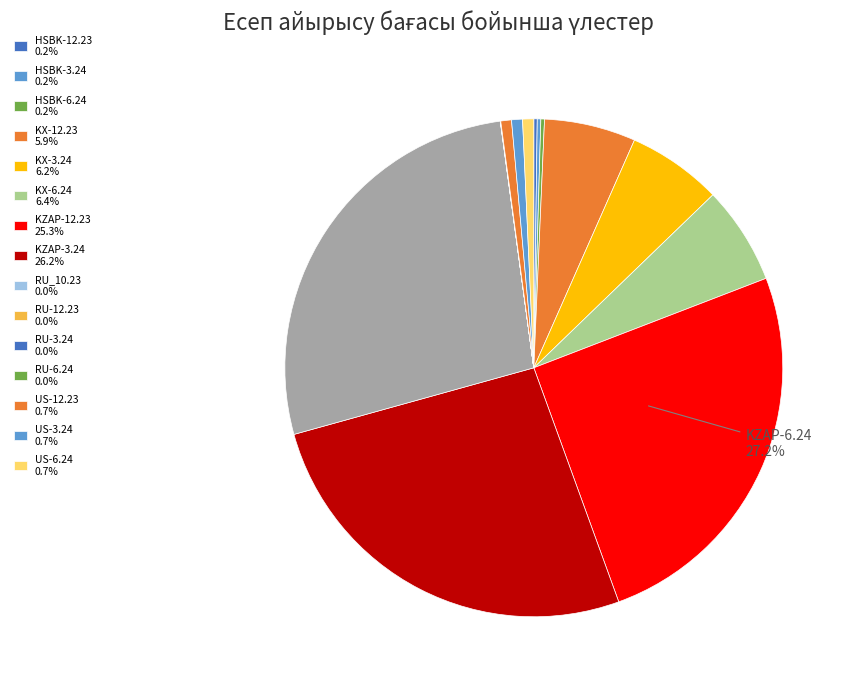

To the nearest percent, what is the difference between the largest and smallest slice percentages?

27%